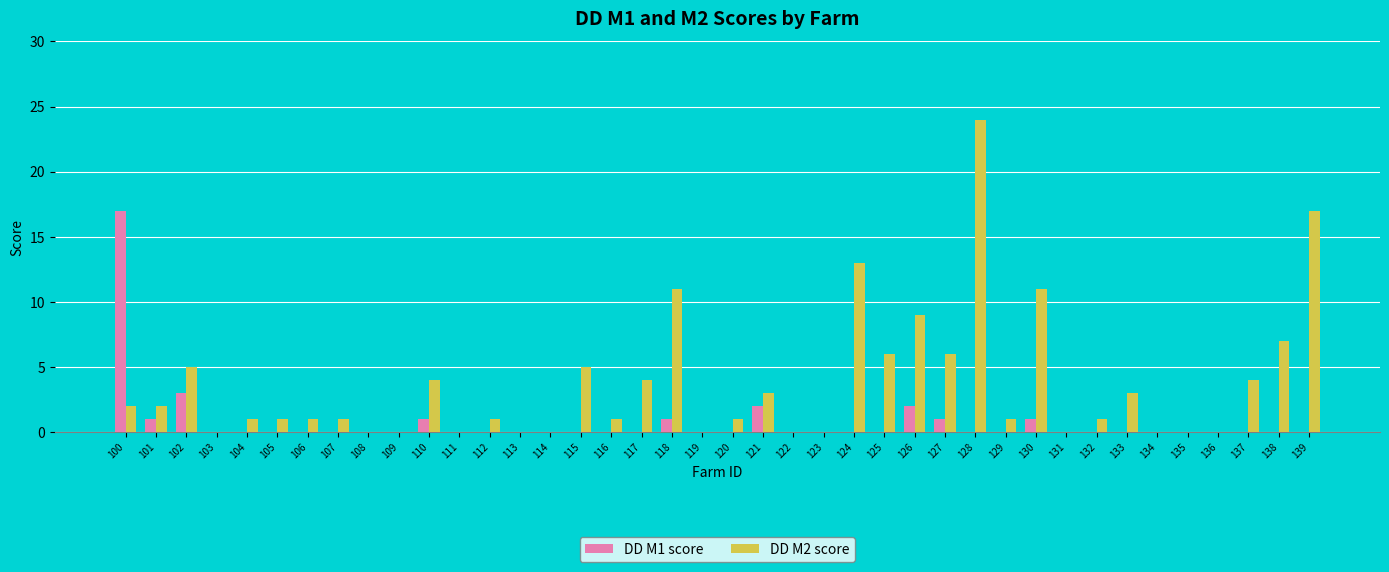

What are all the series names shown in the legend?

DD M1 score, DD M2 score